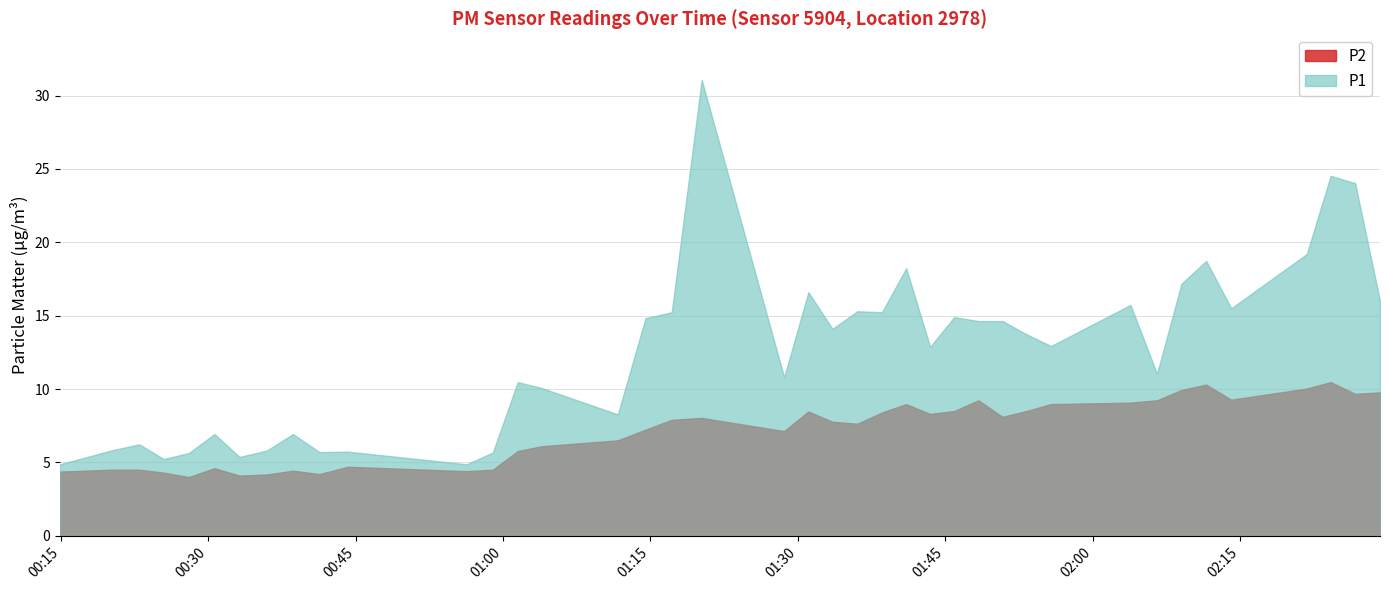

True or false: P2 has a value of 15.2 at 02:24.

False